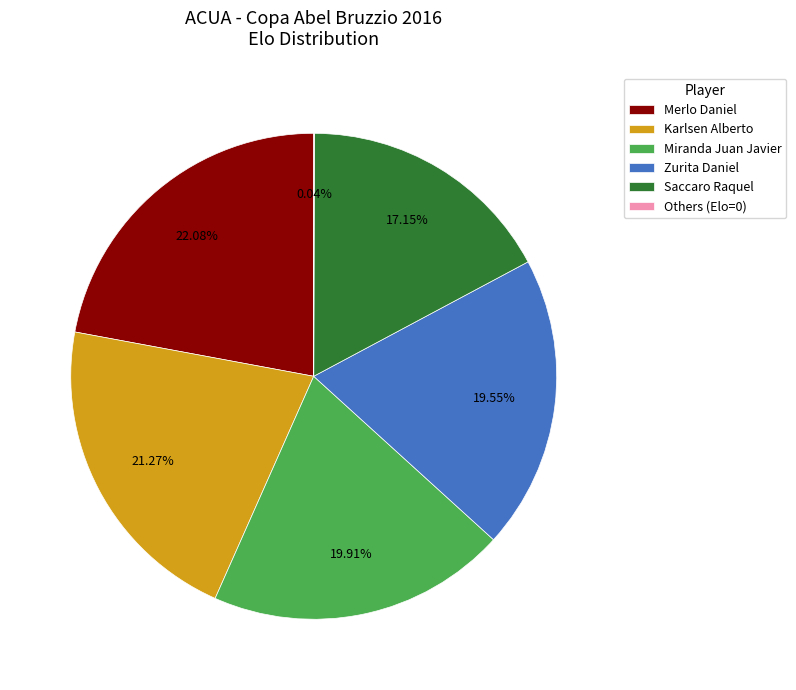

What is the largest slice in the pie chart?

Merlo Daniel